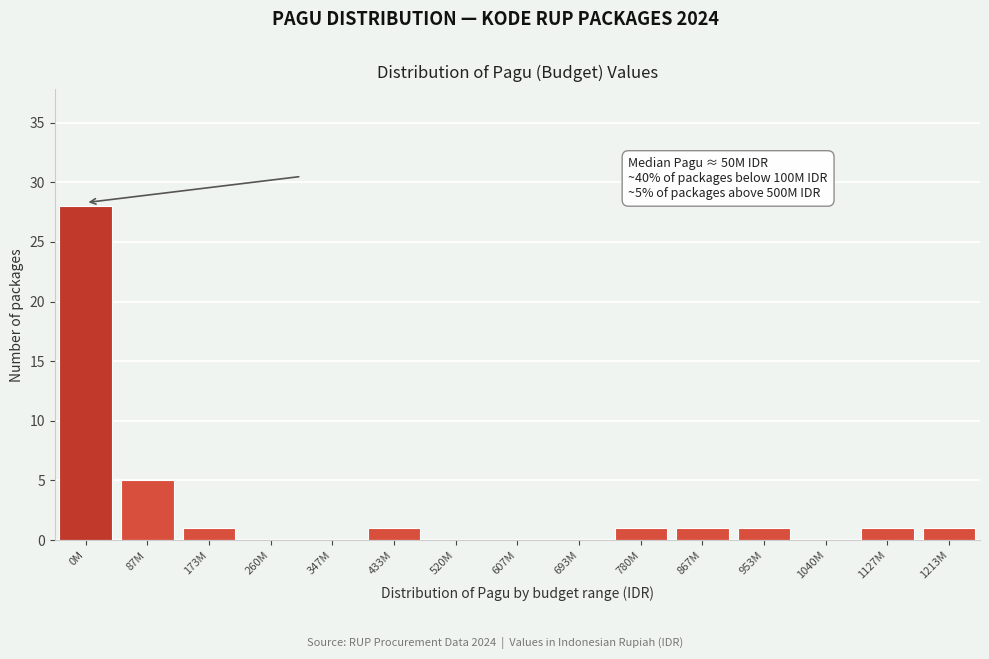

Reading left to right, list all the values displayed in this chart.

0M=28	87M=5	173M=1	260M=0	347M=0	433M=1	520M=0	607M=0	693M=0	780M=1	867M=1	953M=1	1040M=0	1127M=1	1213M=1